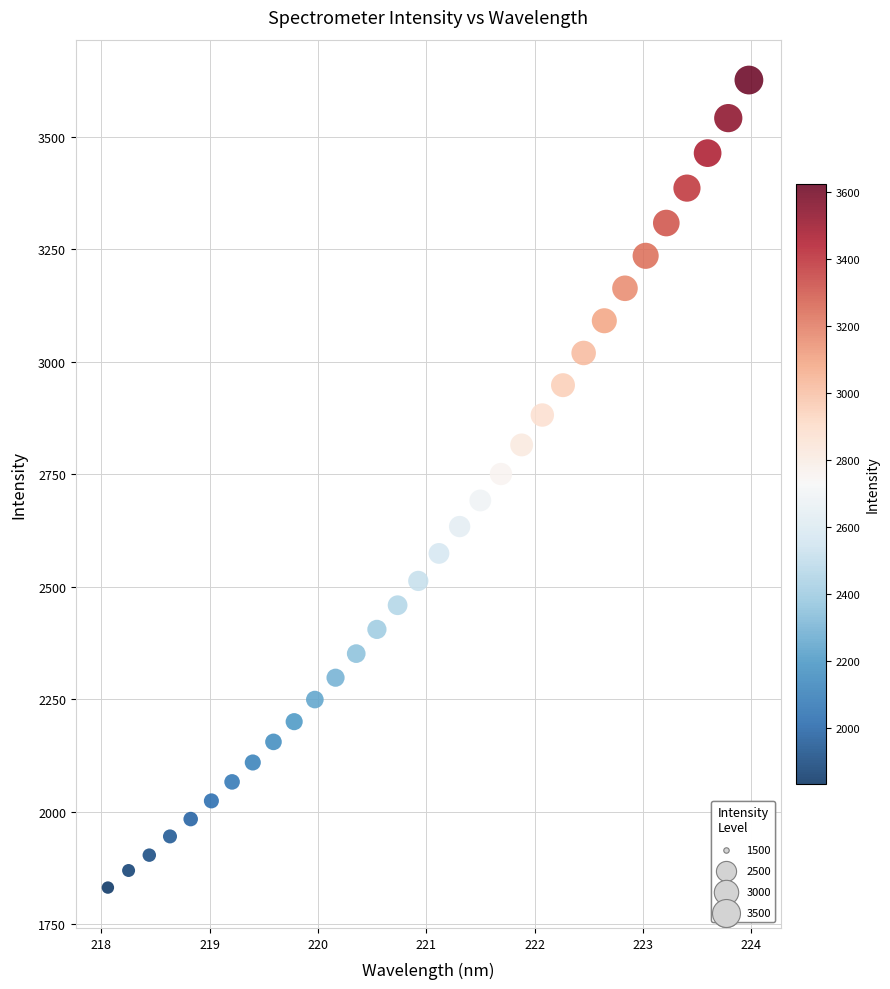

What is the range of Y values (max minus min)?

1794.0